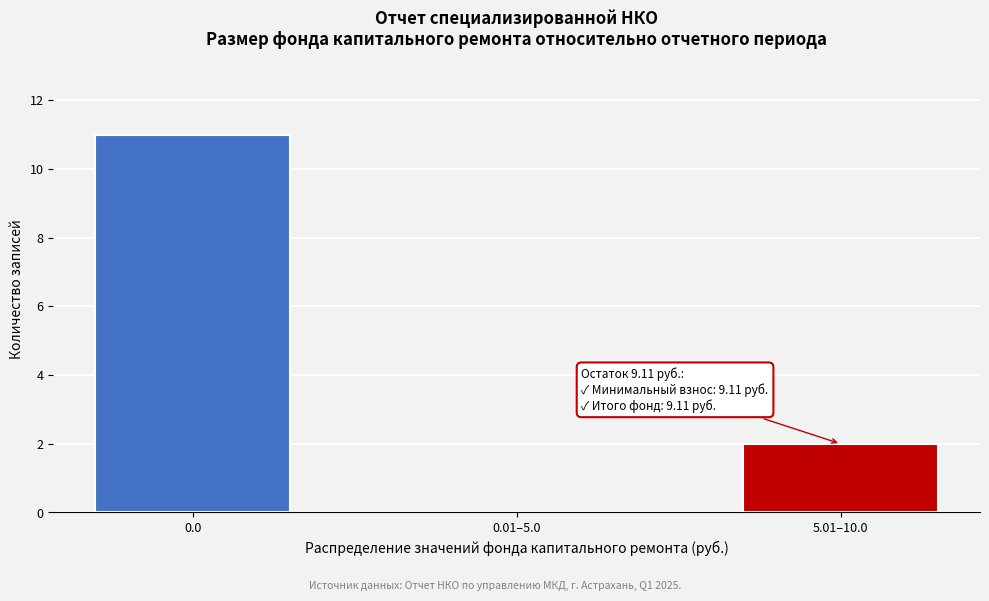

Reading left to right, extract all data points from this chart.

0.0=11	0.01–5.0=0	5.01–10.0=2